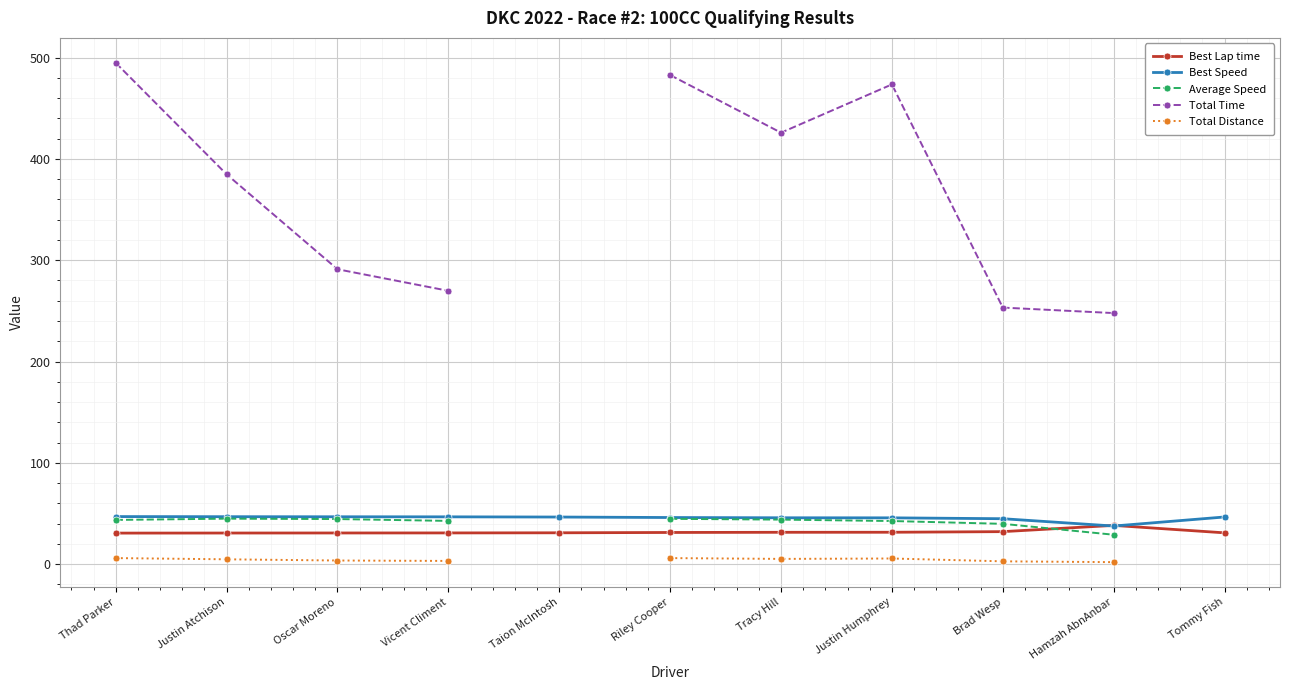

How many positive values does the Total Distance series have?

9